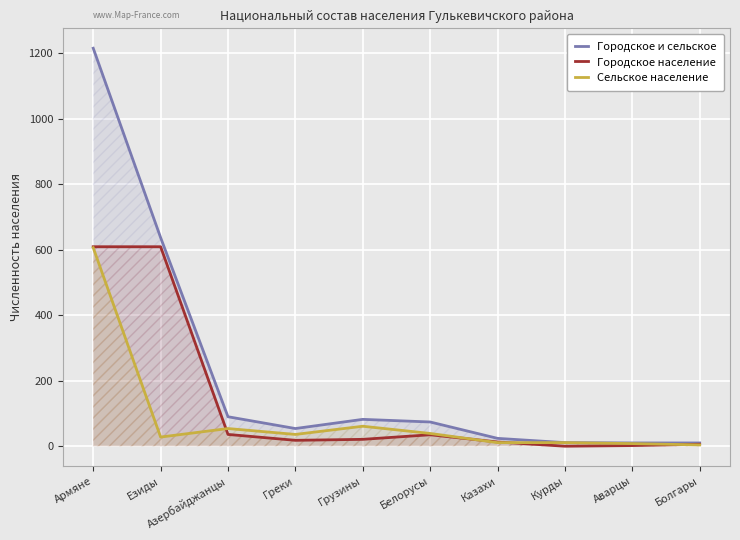

How many values in the Сельское население series are below 36?

5